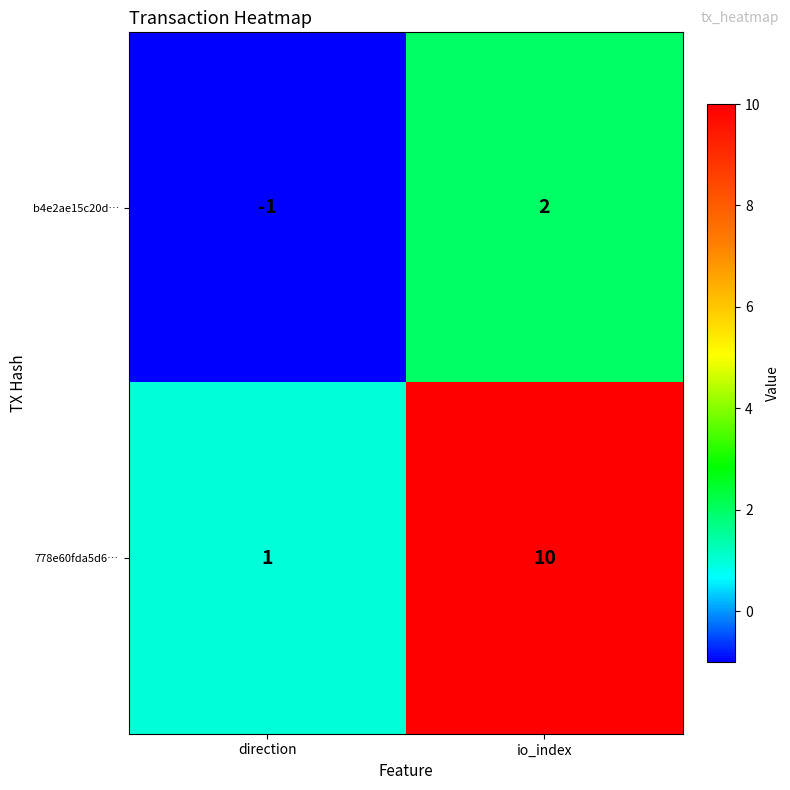

Which category has the highest value across all series?

io_index